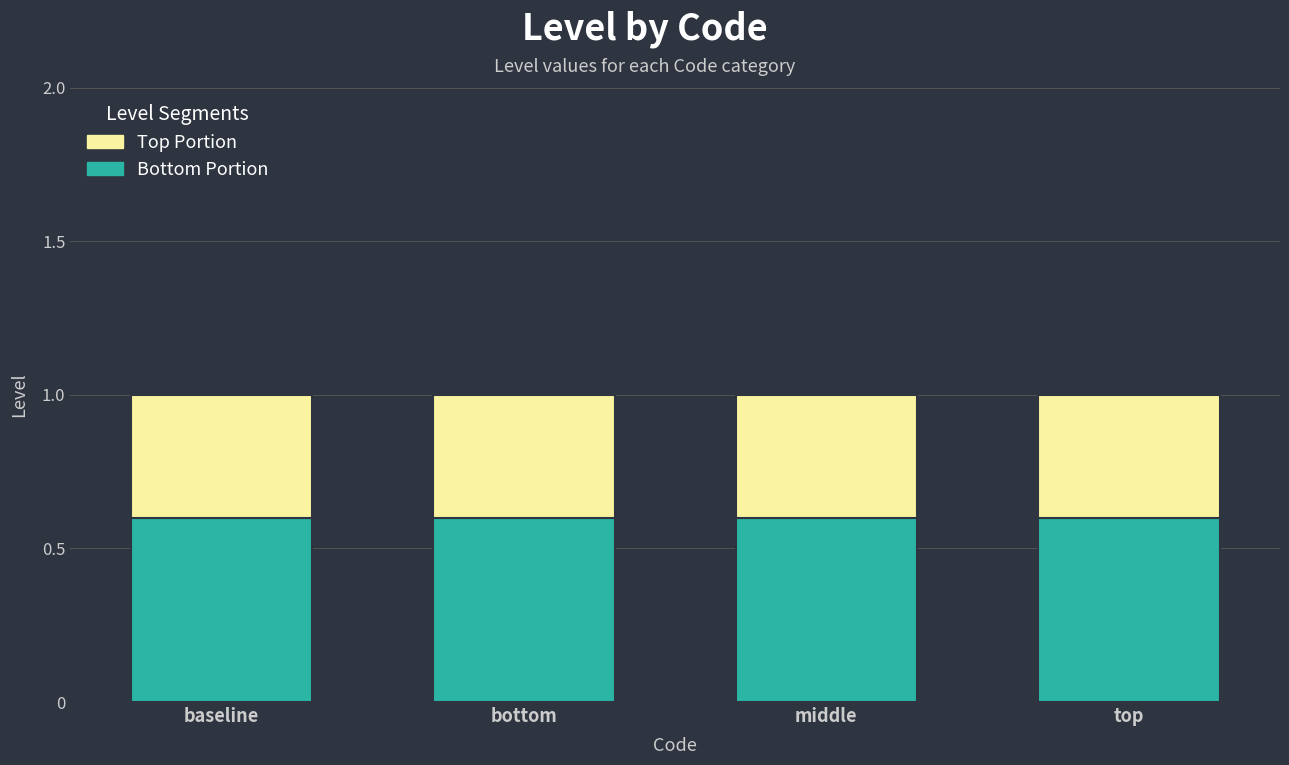

What is the total value across all series at baseline?

1.0